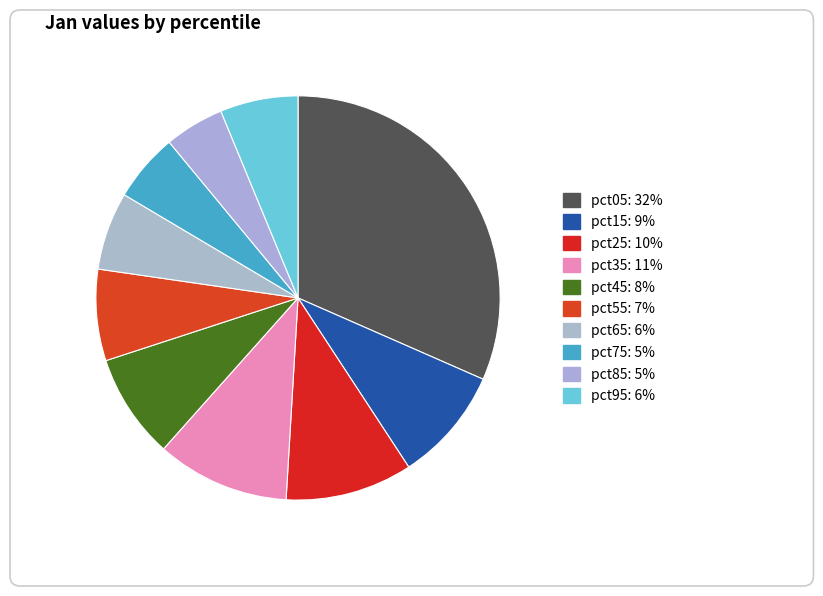

What percentage is the pct05 slice, to the nearest percent?

32%